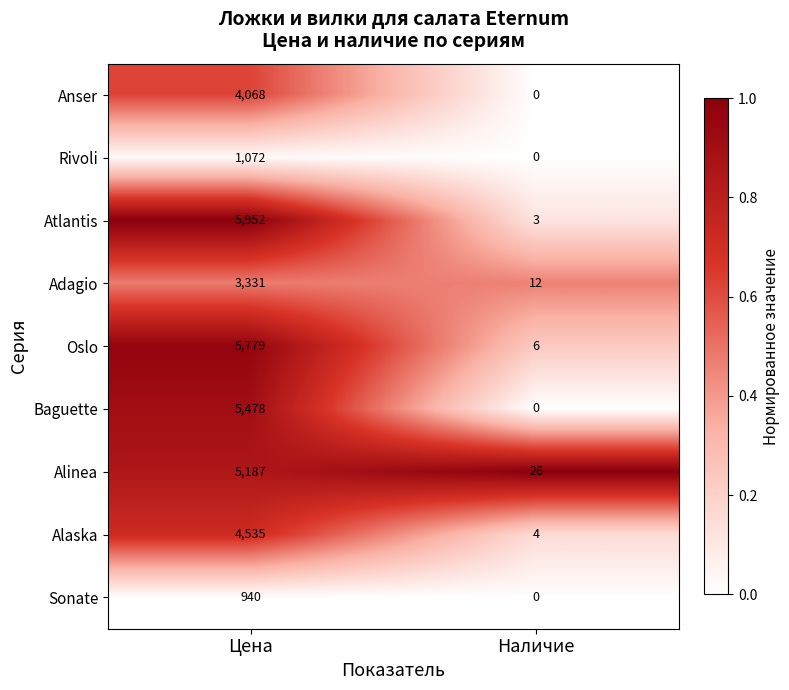

At which category does the chart reach its peak across all series?

Цена